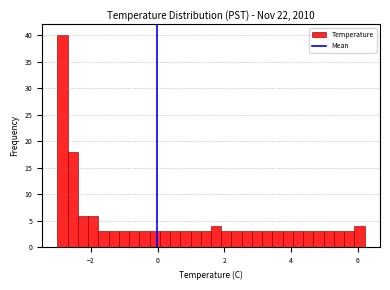

Read against the x-axis, roughly where is the centre of the tallest bar?

-2.8